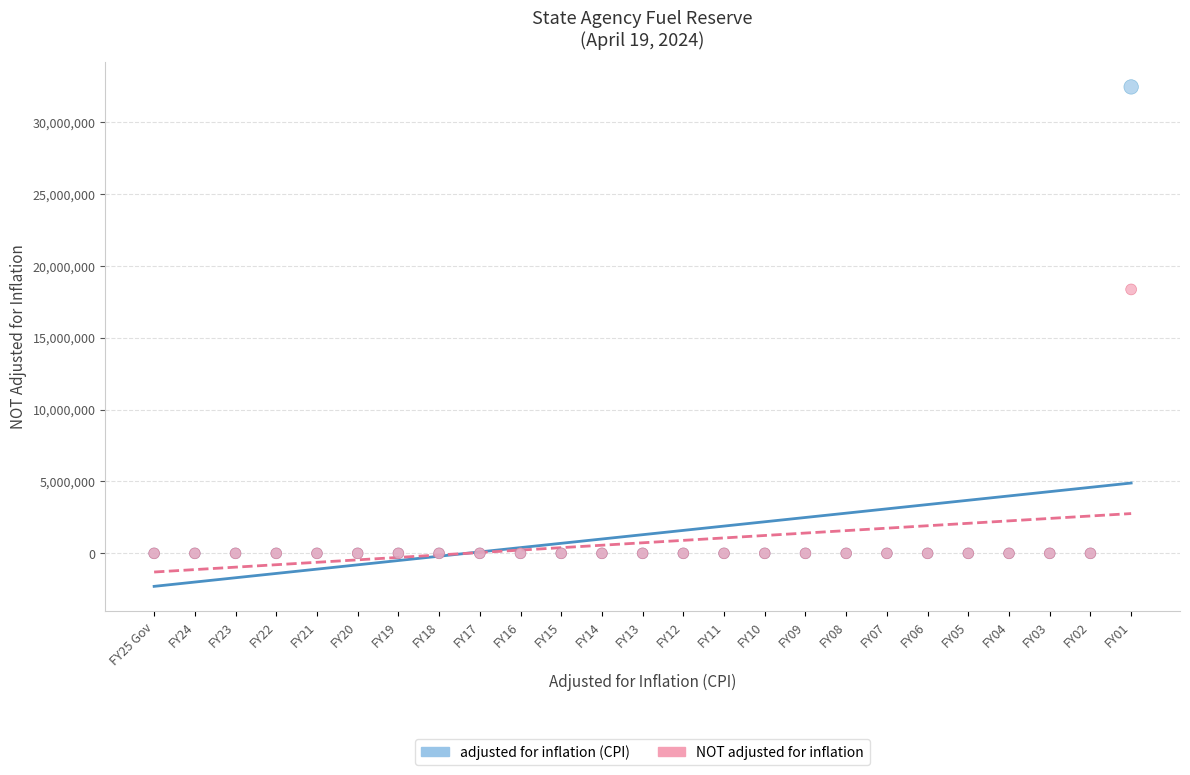

Across all series, what Y value is closest to 16224301?

18360242